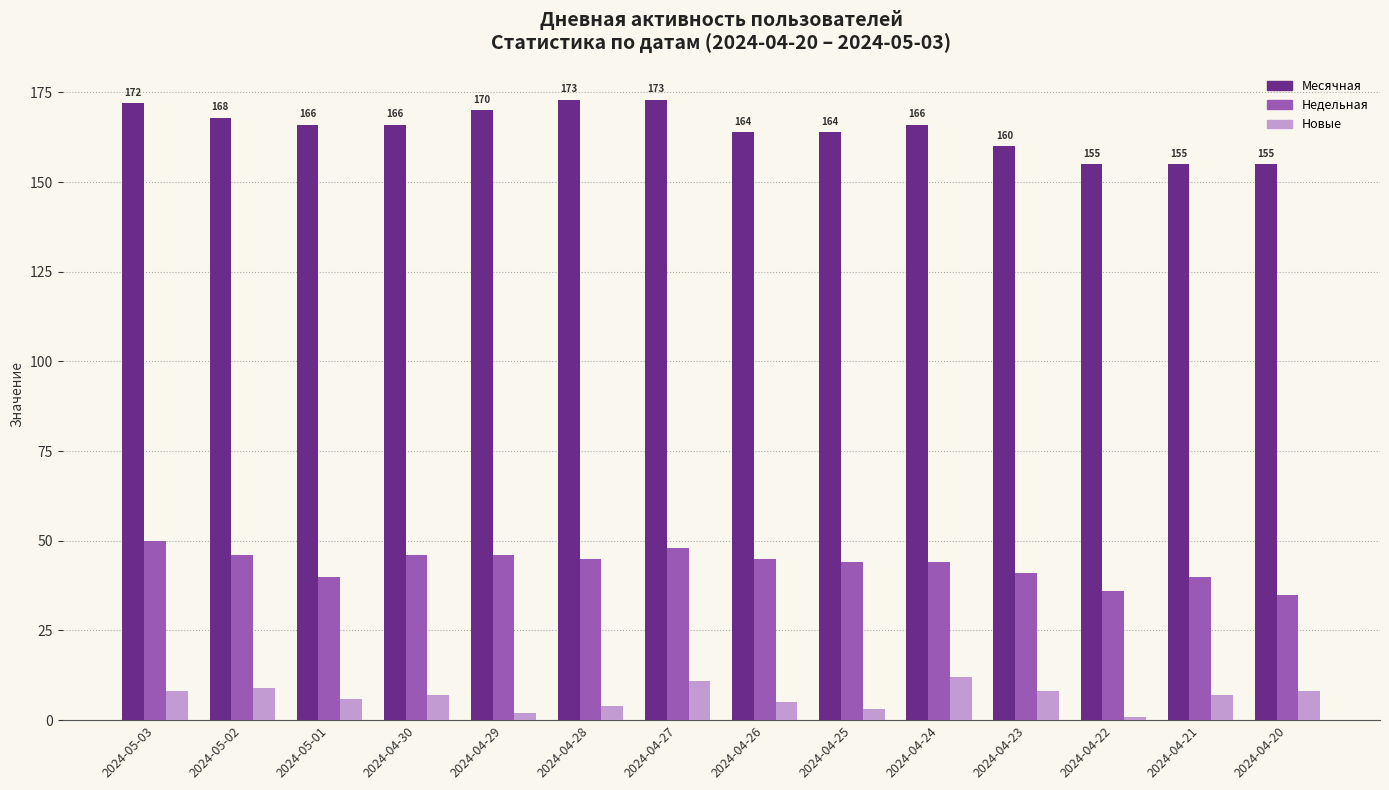

The value of Недельная at 2024-04-30 is 46. True or false?

True